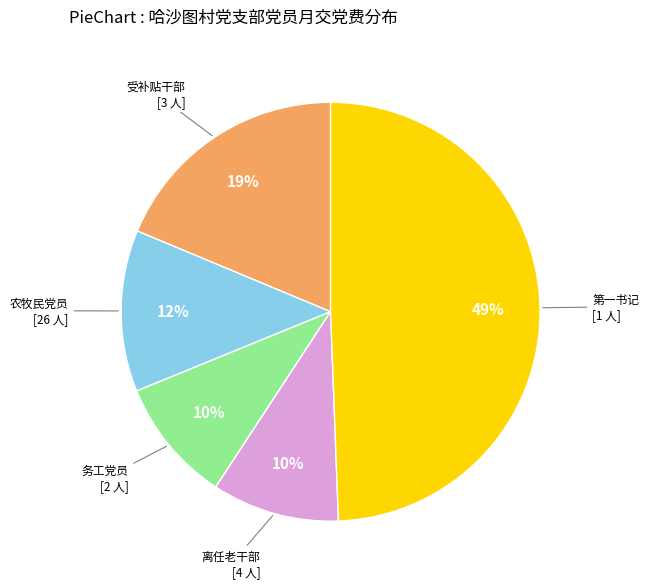

To the nearest percent, what is the average slice percentage?

20%